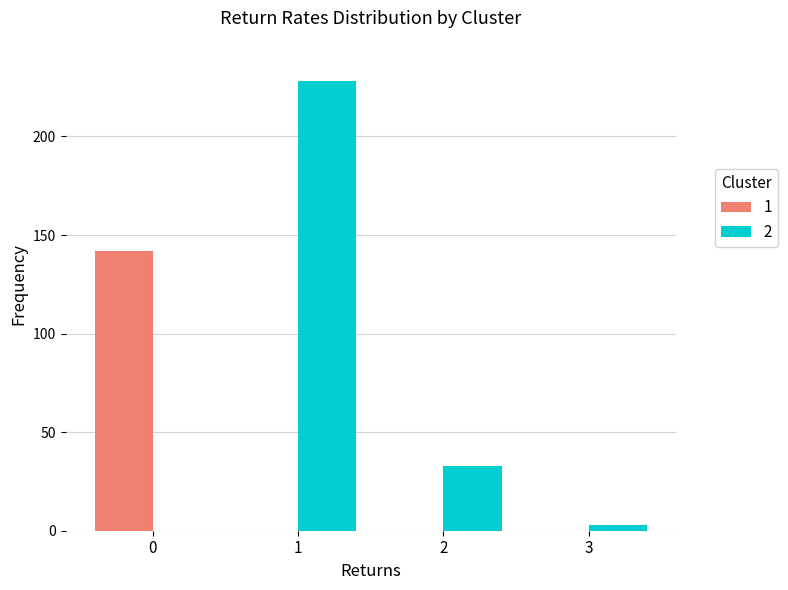

The value of 2 at 0 is 0. True or false?

True